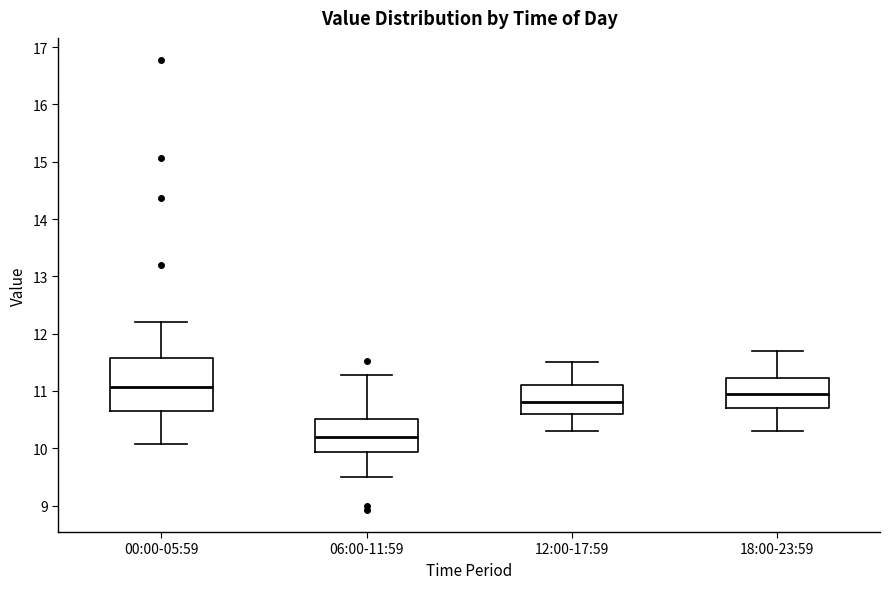

Reading left to right, transcribe this box plot: for each box, give where its median line is, the range the box spans, and where its two whiskers end, as read against the y-axis. The values are not printed on the chart, so give them approximately, as read against the axis.

00:00-05:59: median 11.1, box 10.7 to 11.6, whiskers 10.1 to 12.2
06:00-11:59: median 10.2, box 9.9 to 10.5, whiskers 9.5 to 11.3
12:00-17:59: median 10.8, box 10.6 to 11.1, whiskers 10.3 to 11.5
18:00-23:59: median 11.0, box 10.7 to 11.2, whiskers 10.3 to 11.7